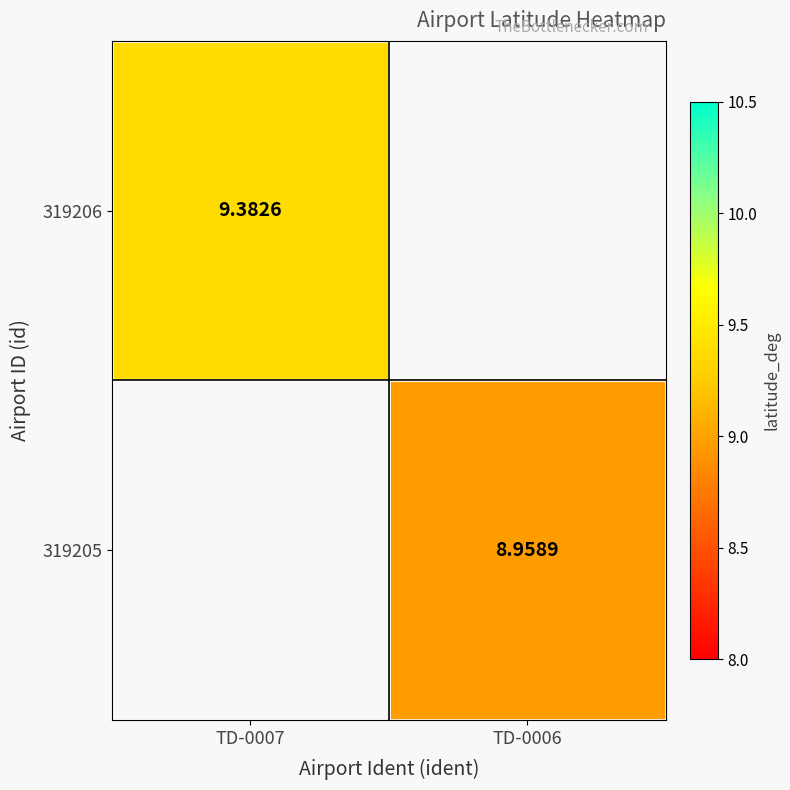

Which category has the highest value in the 319205 series?

TD-0007